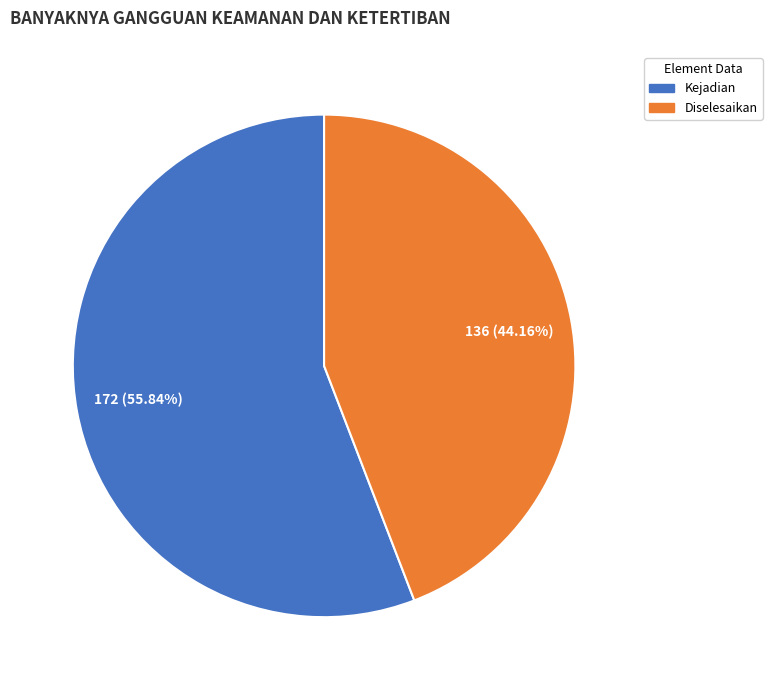

Approximately how many times larger is the value at Diselesaikan compared to Kejadian?

0.8